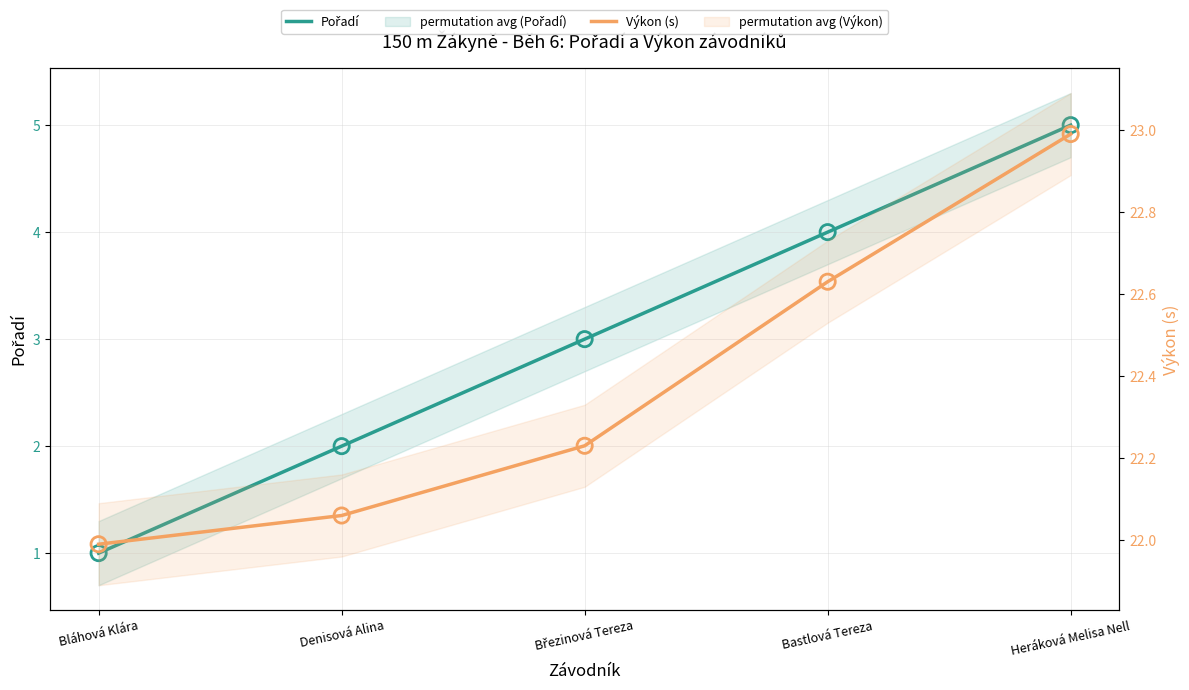

What is the total value across all series at Bláhová Klára?

23.0